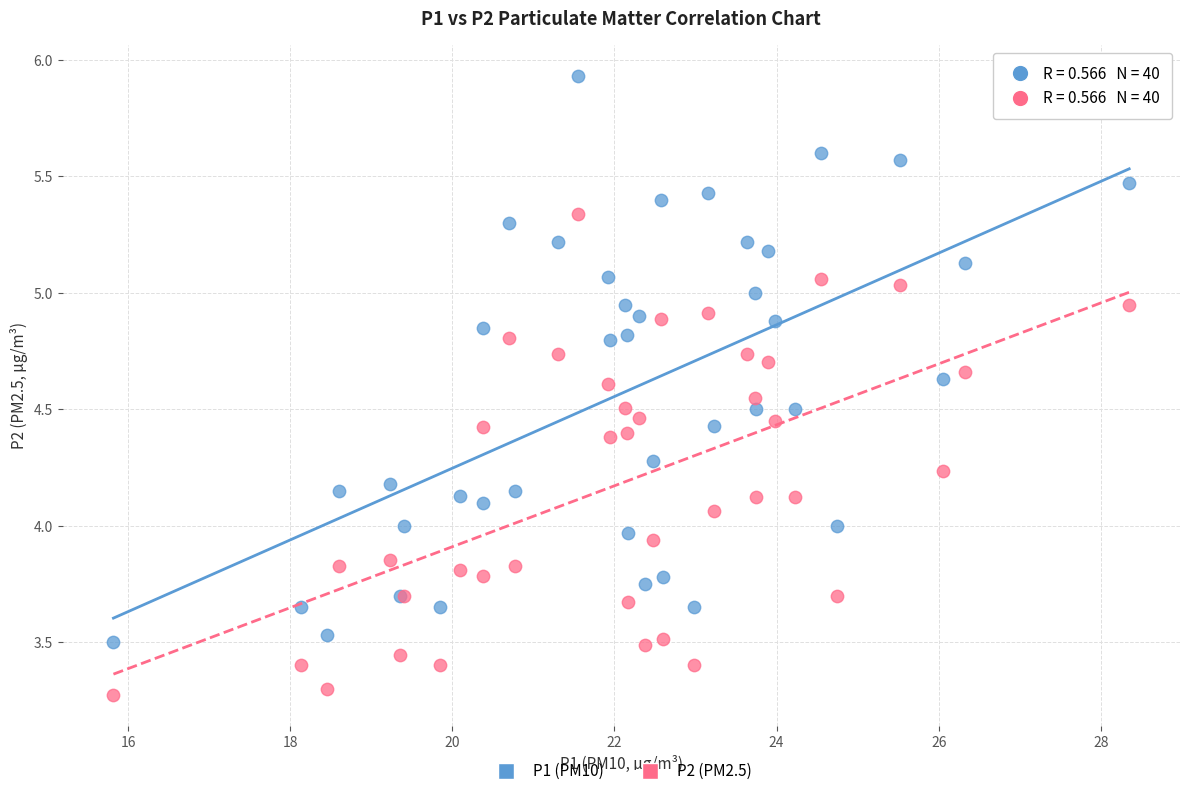

Which series contains the highest Y value?

P1 (PM10)